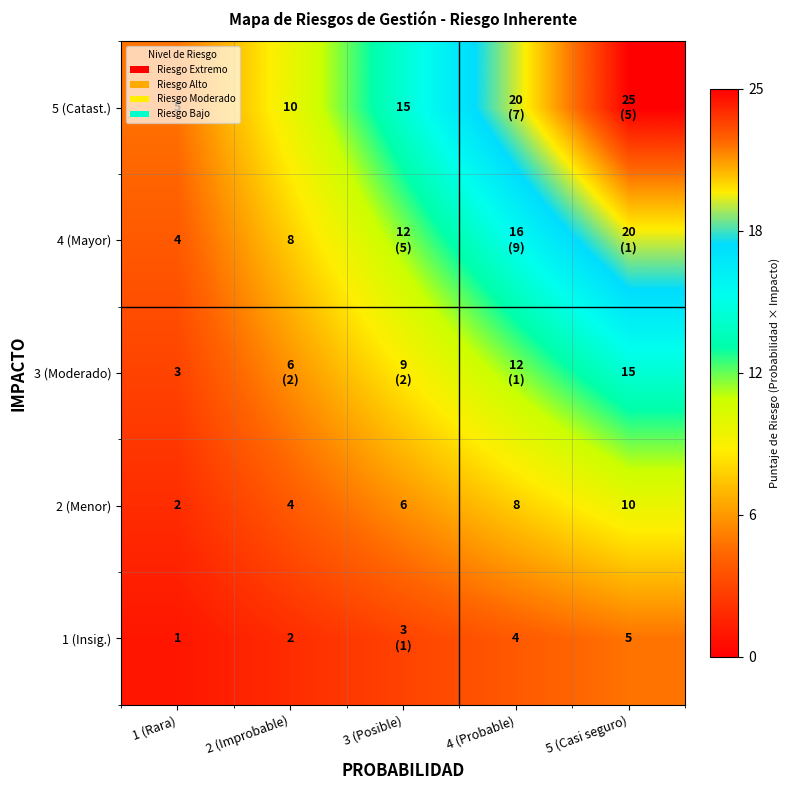

At which category is the sum across all series the highest?

5 (Casi seguro)